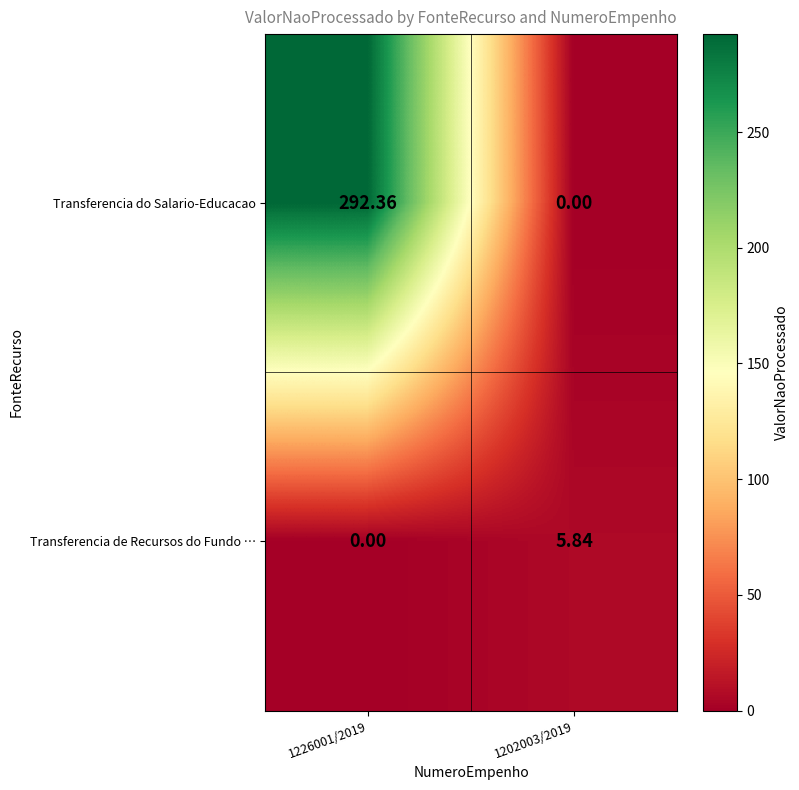

Rank the series at 1202003/2019 from lowest to highest value.

Transferencia do Salario-Educacao, Transferencia de Recursos do Fundo …